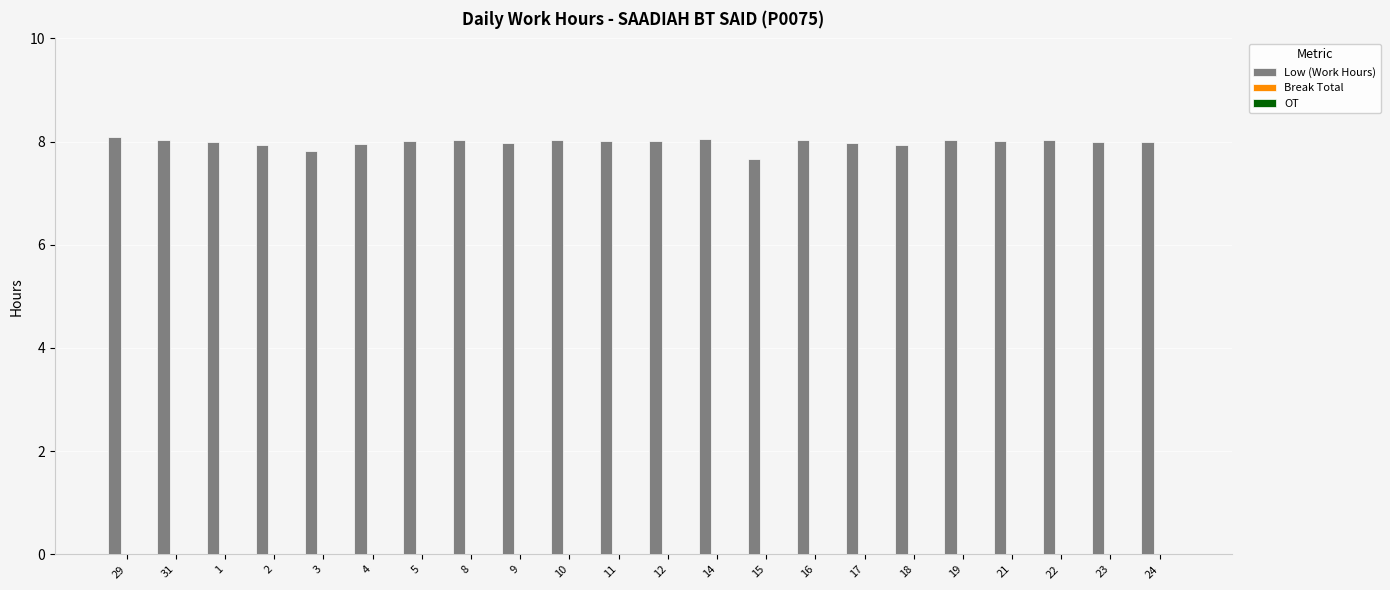

What is the change in value from 9 to 15?

-0.3